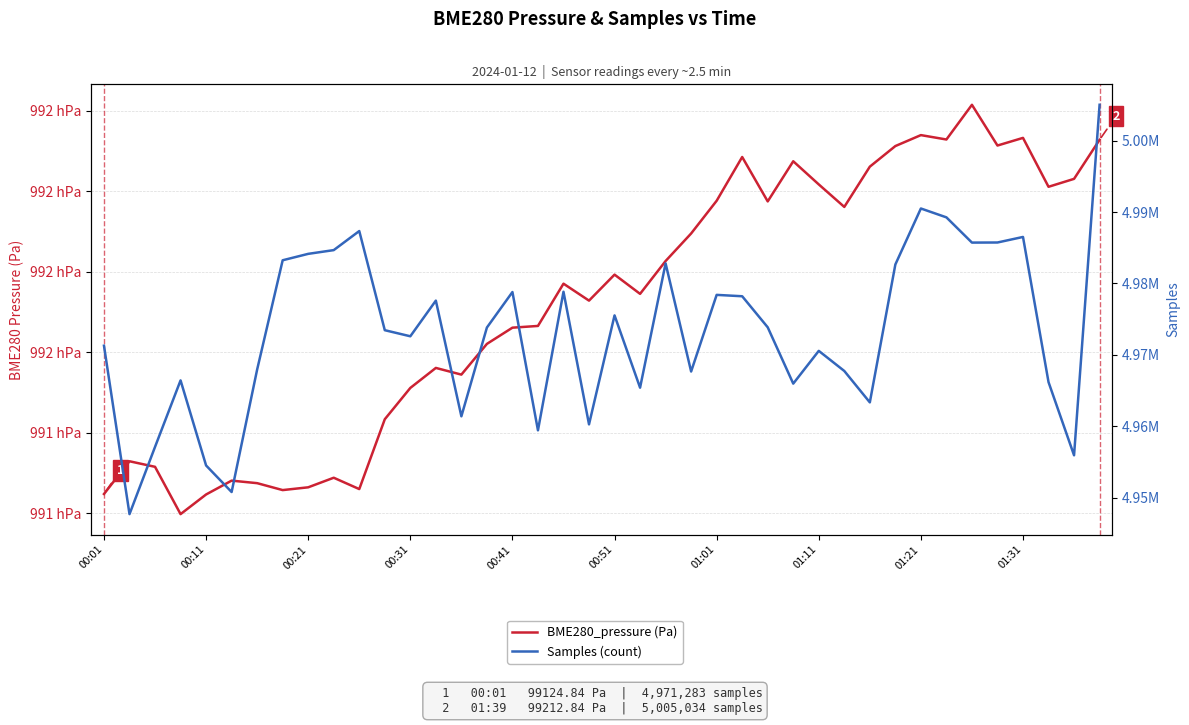

At which category is the sum across all series the highest?

39